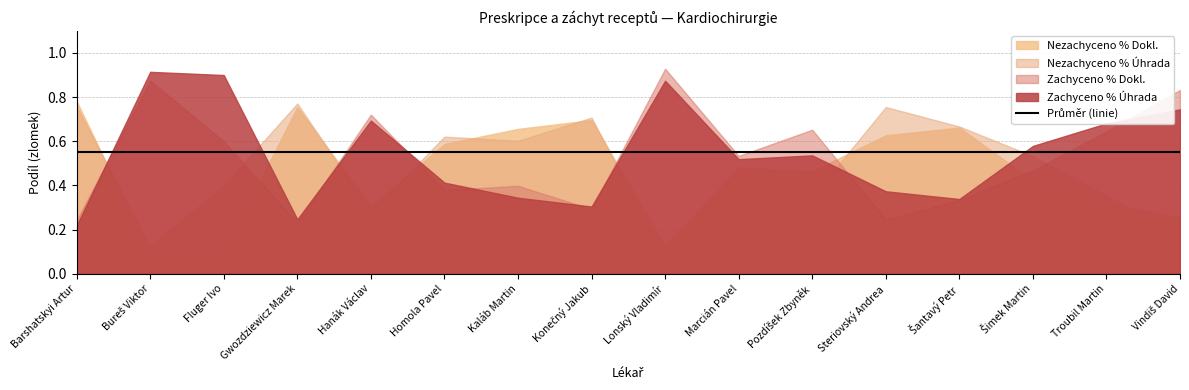

Does the chart have visible grid lines?

Yes